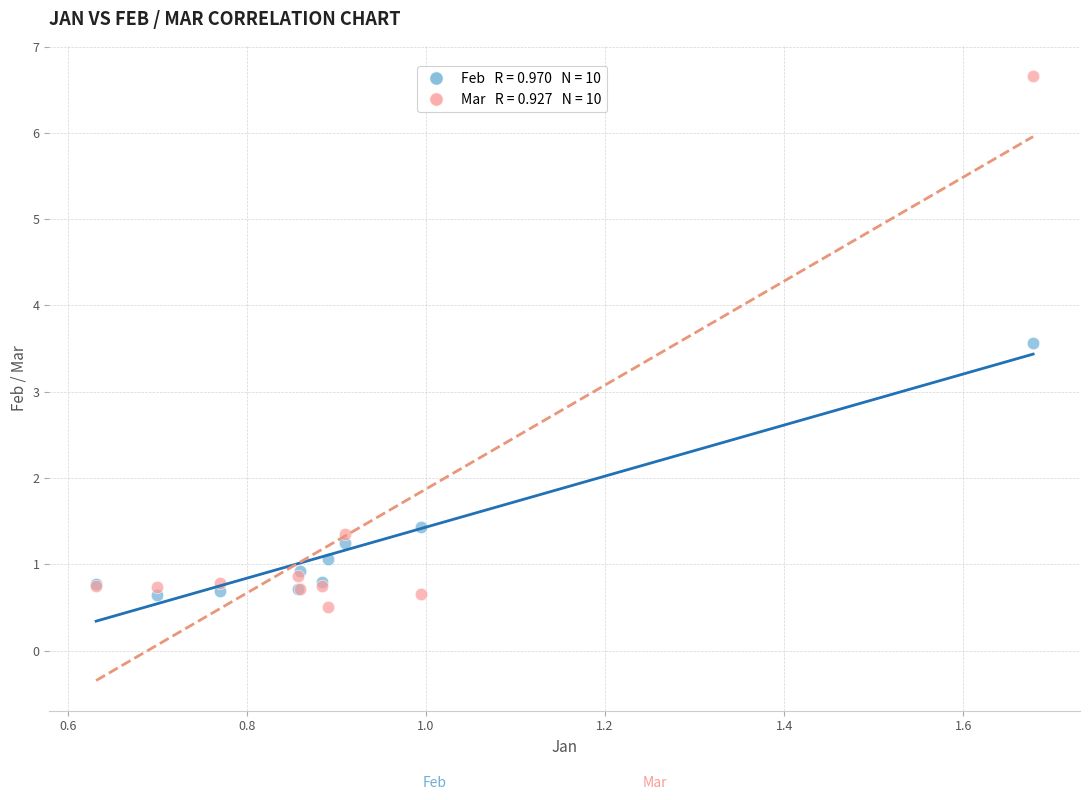

Across all series, what Y value is closest to 3?

3.6